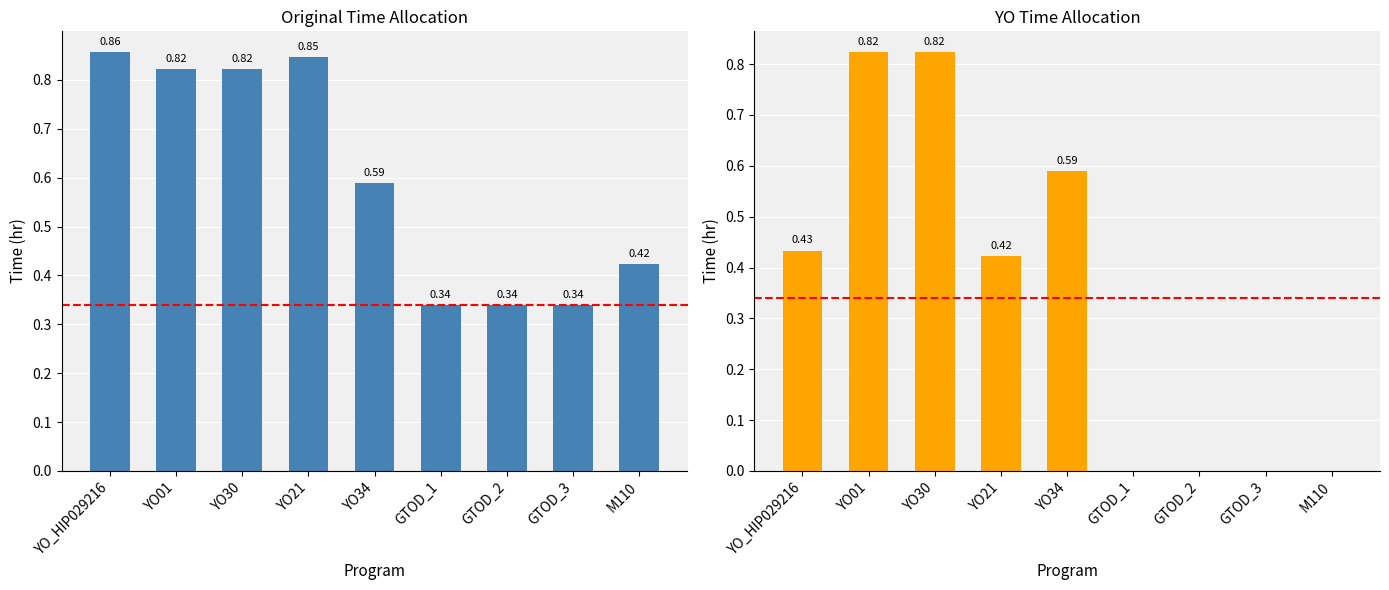

Reading left to right, transcribe all the data shown in this chart.

Total Time: YO_HIP029216=0.9	YO01=0.8	YO30=0.8	YO21=0.8	YO34=0.6	GTOD_1=0.3	GTOD_2=0.3	GTOD_3=0.3	M110=0.4
TIME YO: YO_HIP029216=0.4	YO01=0.8	YO30=0.8	YO21=0.4	YO34=0.6	GTOD_1=0.0	GTOD_2=0.0	GTOD_3=0.0	M110=0.0